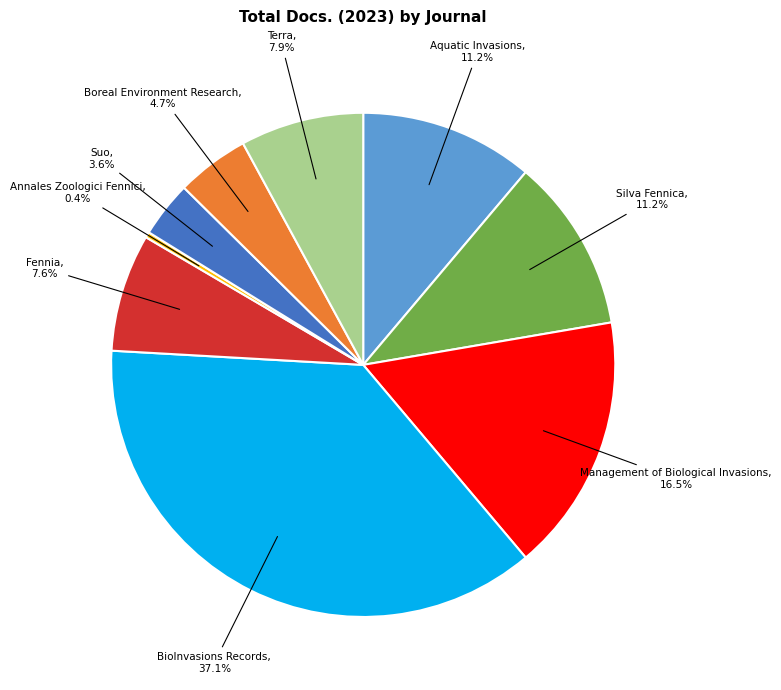

What is the ratio of the value at Management of Biological Invasions to the value at Silva Fennica?

1.5